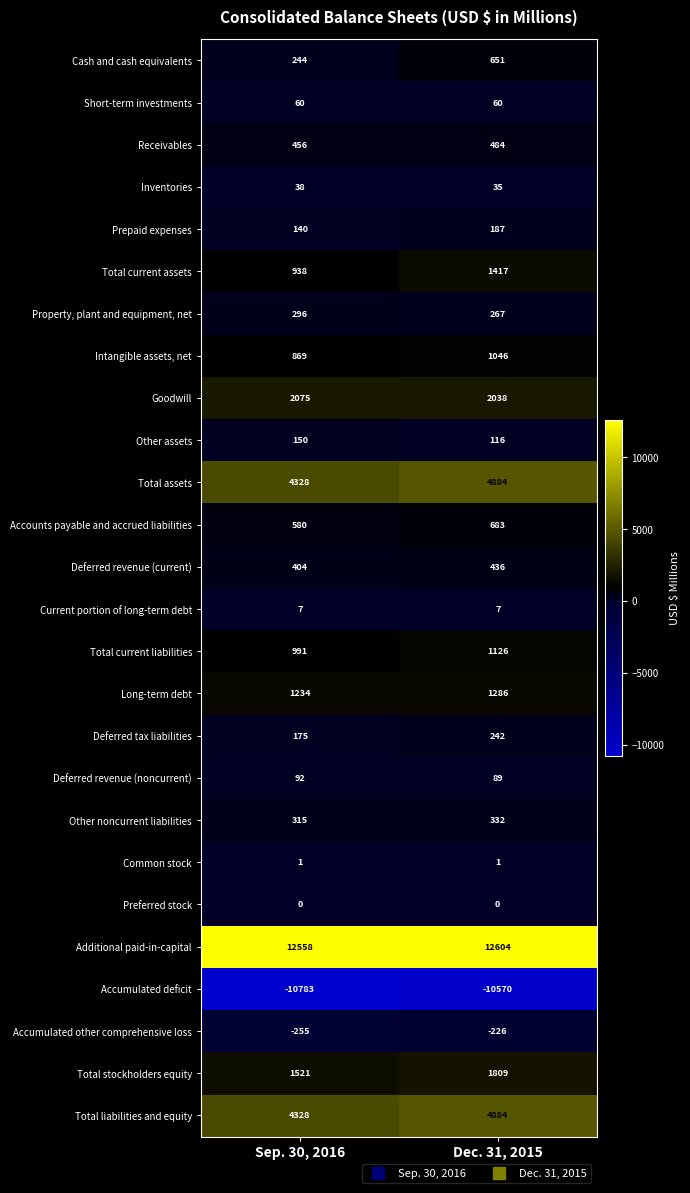

Which series has the largest total across all categories?

Additional paid-in-capital